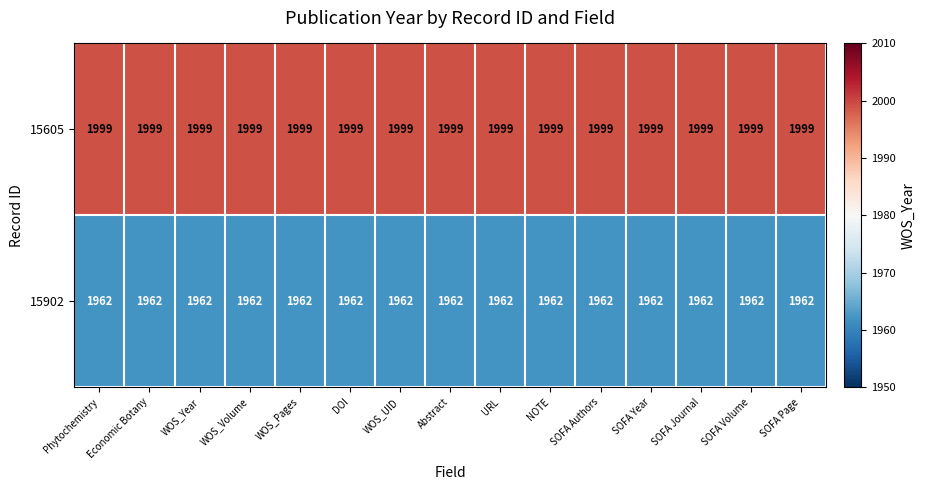

What is the total value across all series at Abstract?

3961